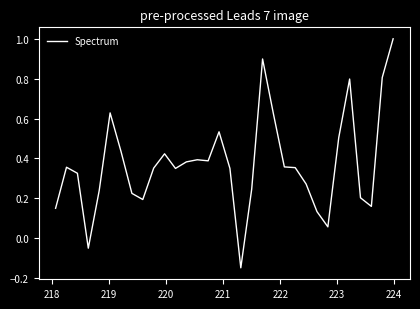

What is the sum of all values?

11.9